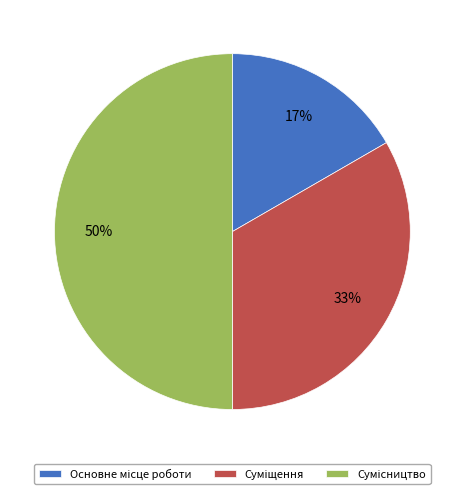

To the nearest percent, what is the difference between the largest and smallest slice percentages?

33%